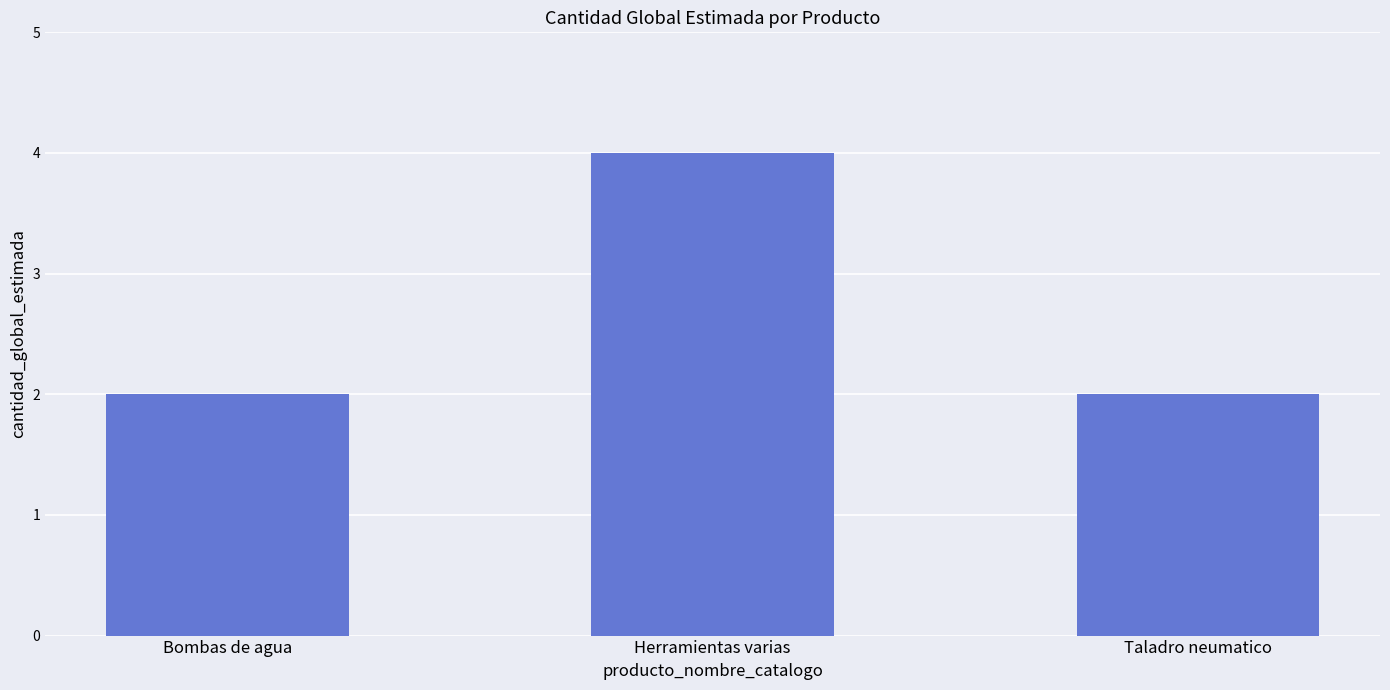

What is the average value?

3